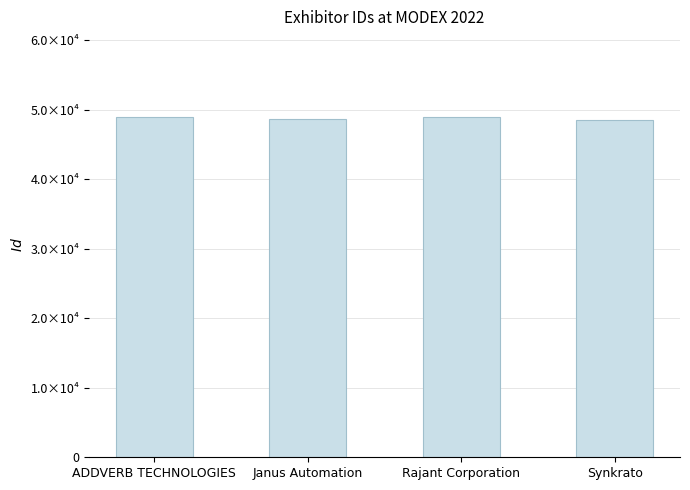

At which label is the value closest to 48751?

Janus Automation